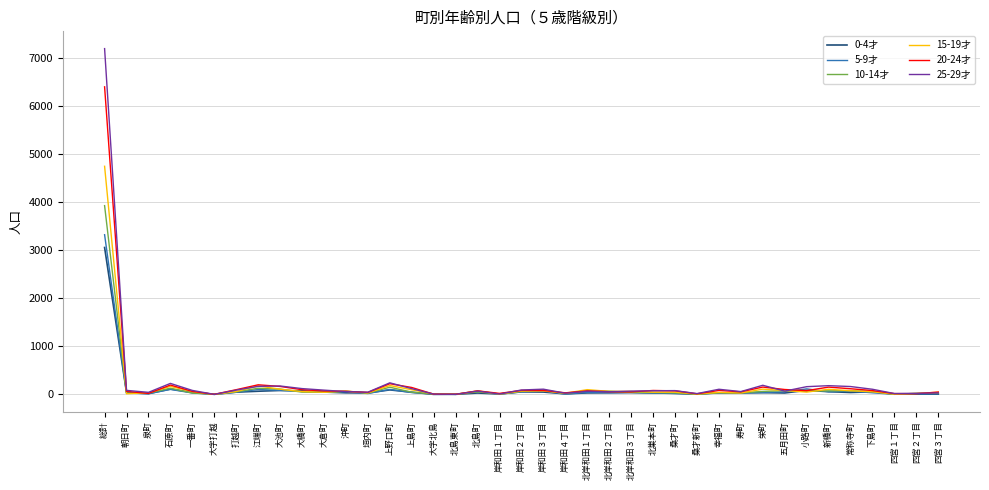

Which category has the highest value in the 20-24才 series?

総計